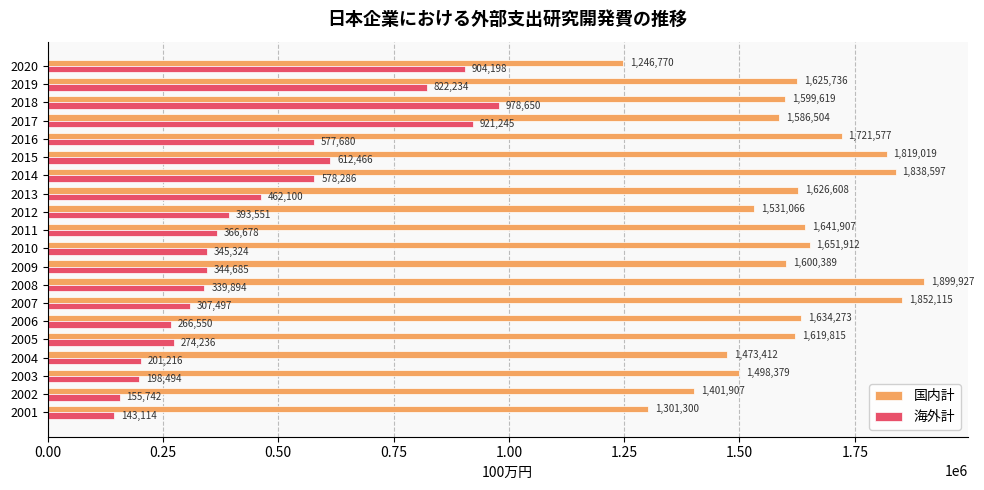

What is the average value of the 国内計 series?

1608542